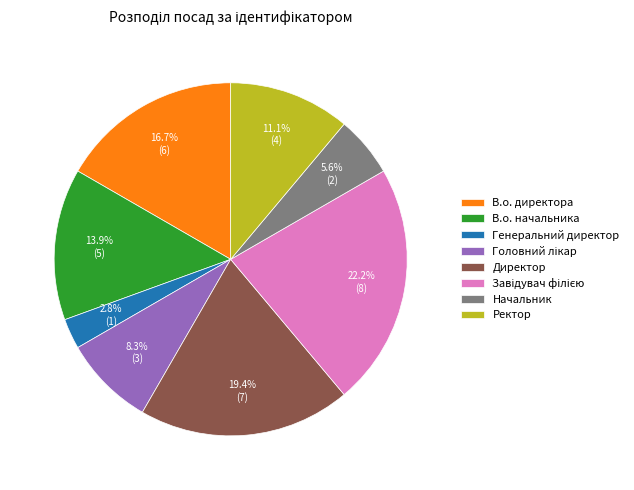

Is there any slice that represents more than half of the pie?

No